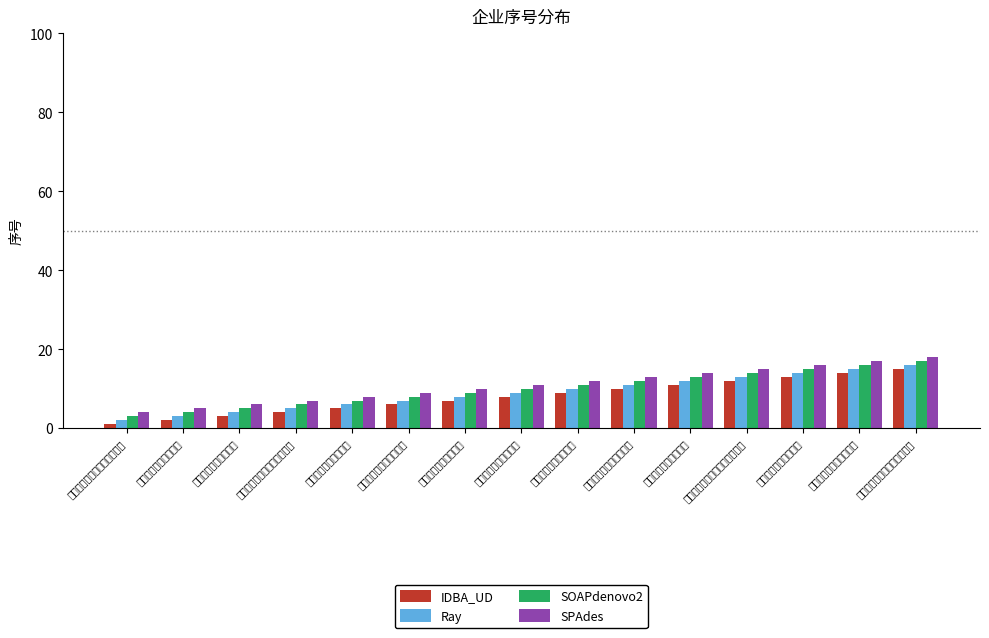

At 福建元隆针纺有限公司, list the series in order from smallest to largest.

IDBA_UD, Ray, SOAPdenovo2, SPAdes